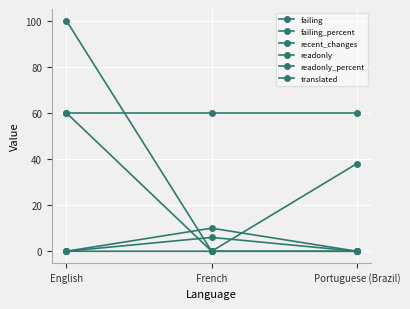

Which series has the widest spread of values?

readonly_percent